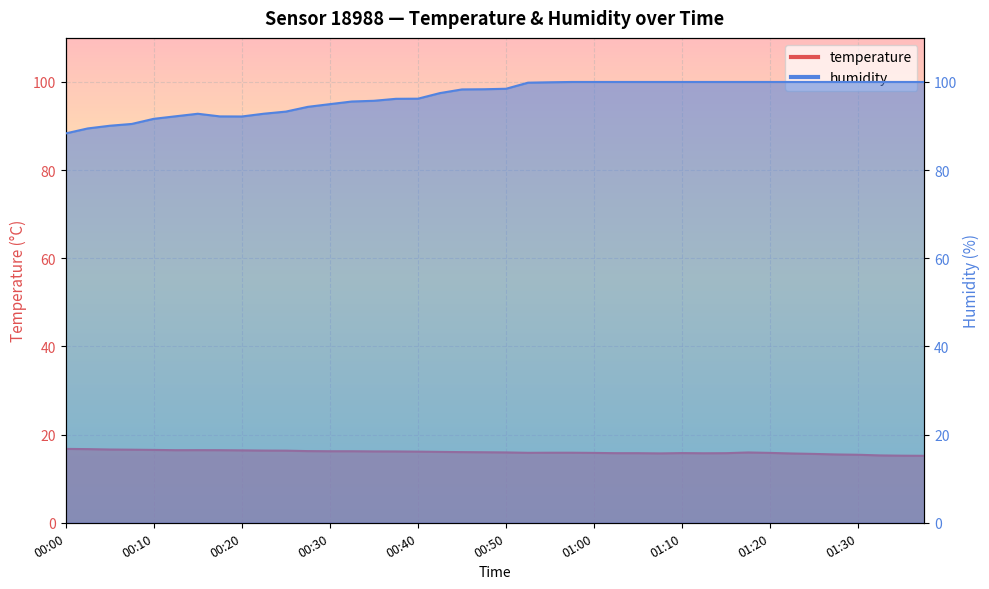

In humidity, how many points are higher than both neighbors (excluding endpoints)?

1